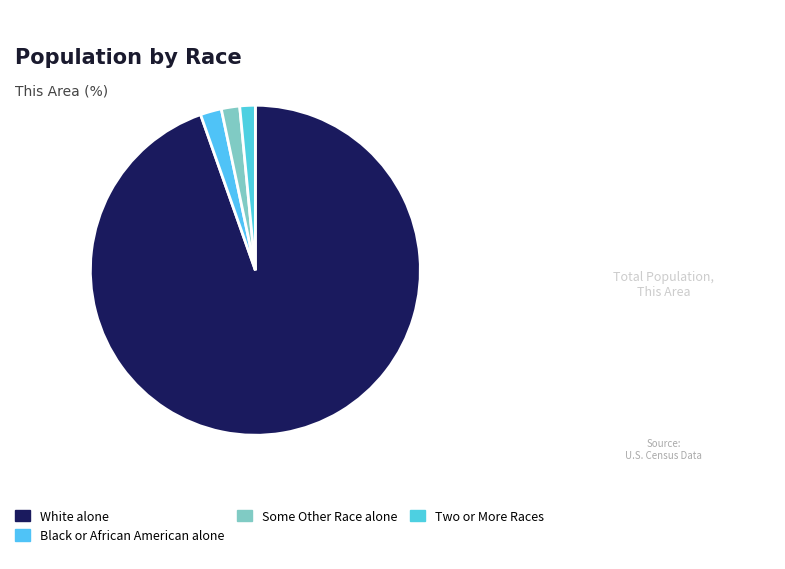

Which has a higher value, Two or More Races or Black or African American alone?

Black or African American alone